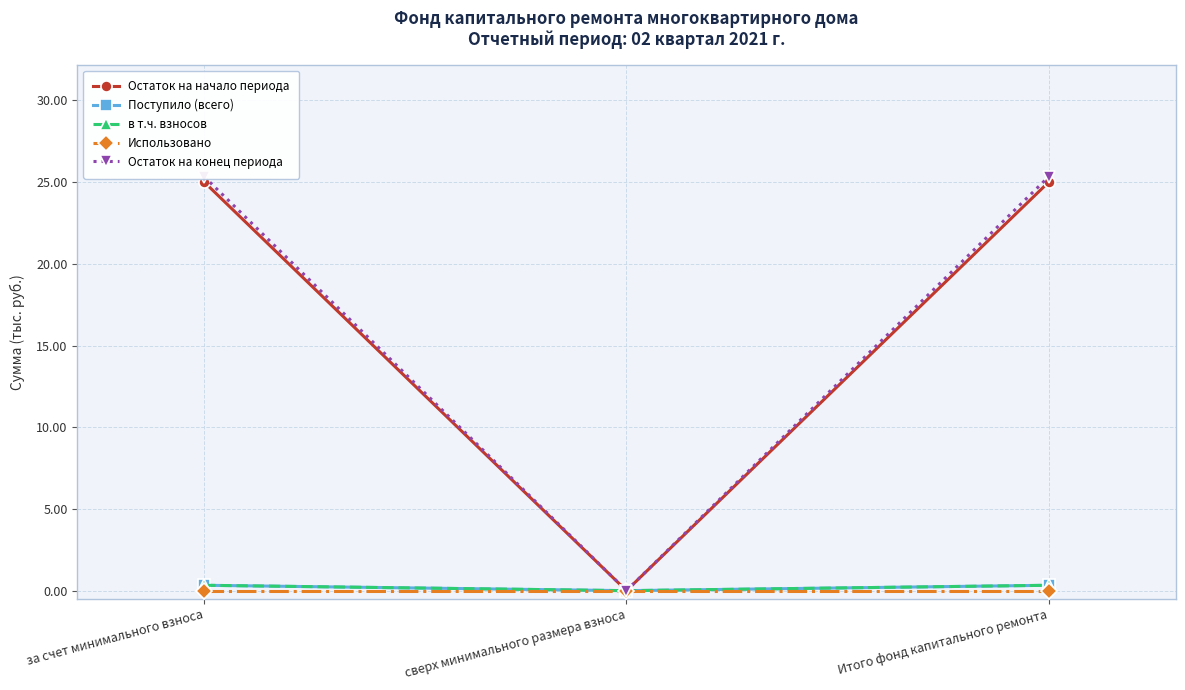

At сверх минимального размера взноса, list the series in order from smallest to largest.

Остаток на начало периода, Поступило (всего), в т.ч. взносов, Использовано, Остаток на конец периода